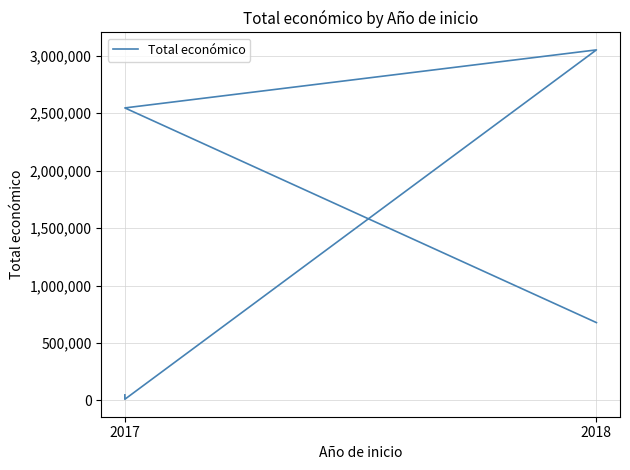

Count the number of categories in the chart.

5